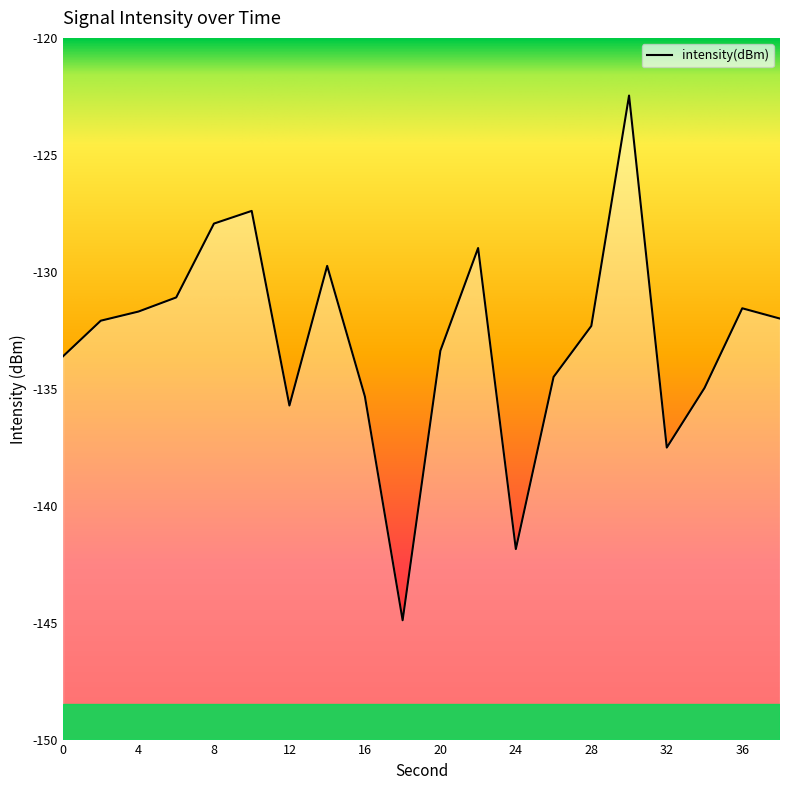

Rank the categories by value from lowest to highest.

18, 24, 32, 12, 16, 34, 26, 0, 20, 28, 2, 38, 4, 36, 6, 14, 22, 8, 10, 30